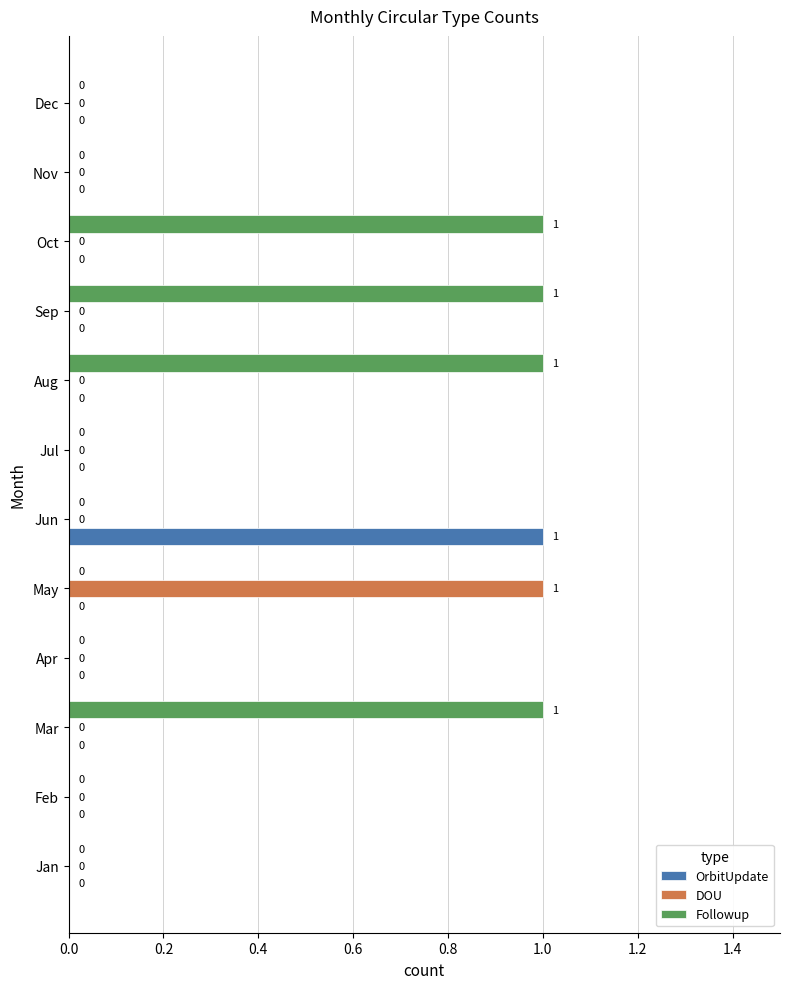

The value of Followup at Aug is 2. True or false?

False